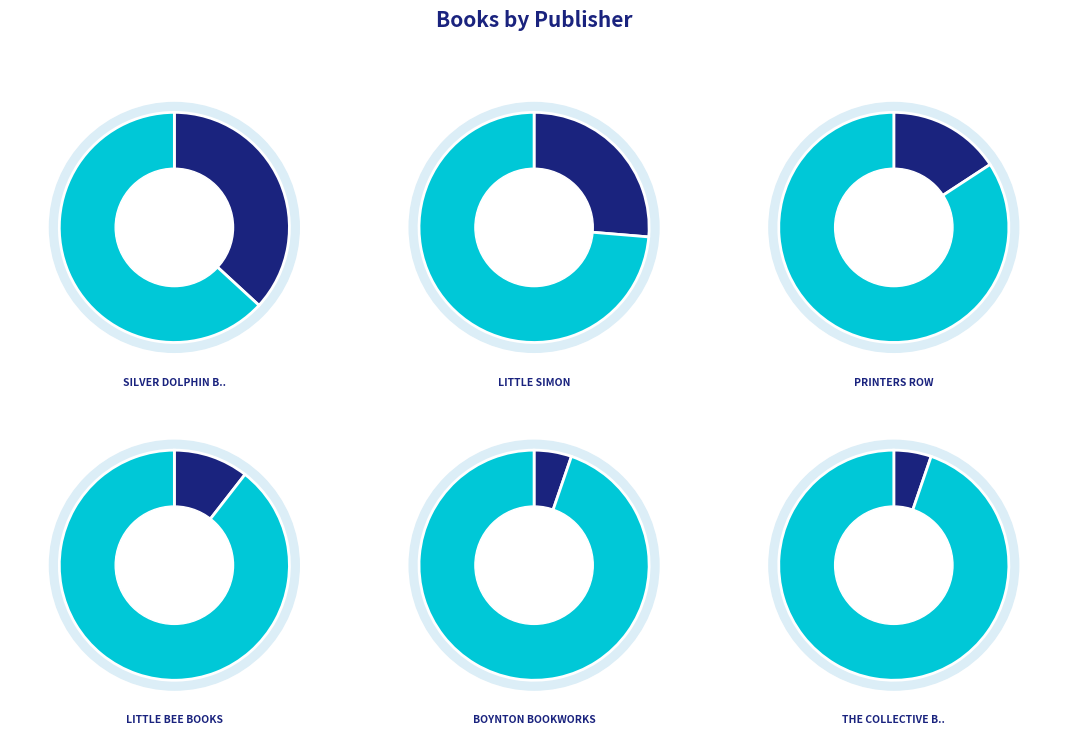

Rank the categories by value from lowest to highest.

Boynton Bookworks, The Collective Book Studio, little bee books, Printers Row, Little Simon, Silver Dolphin Books